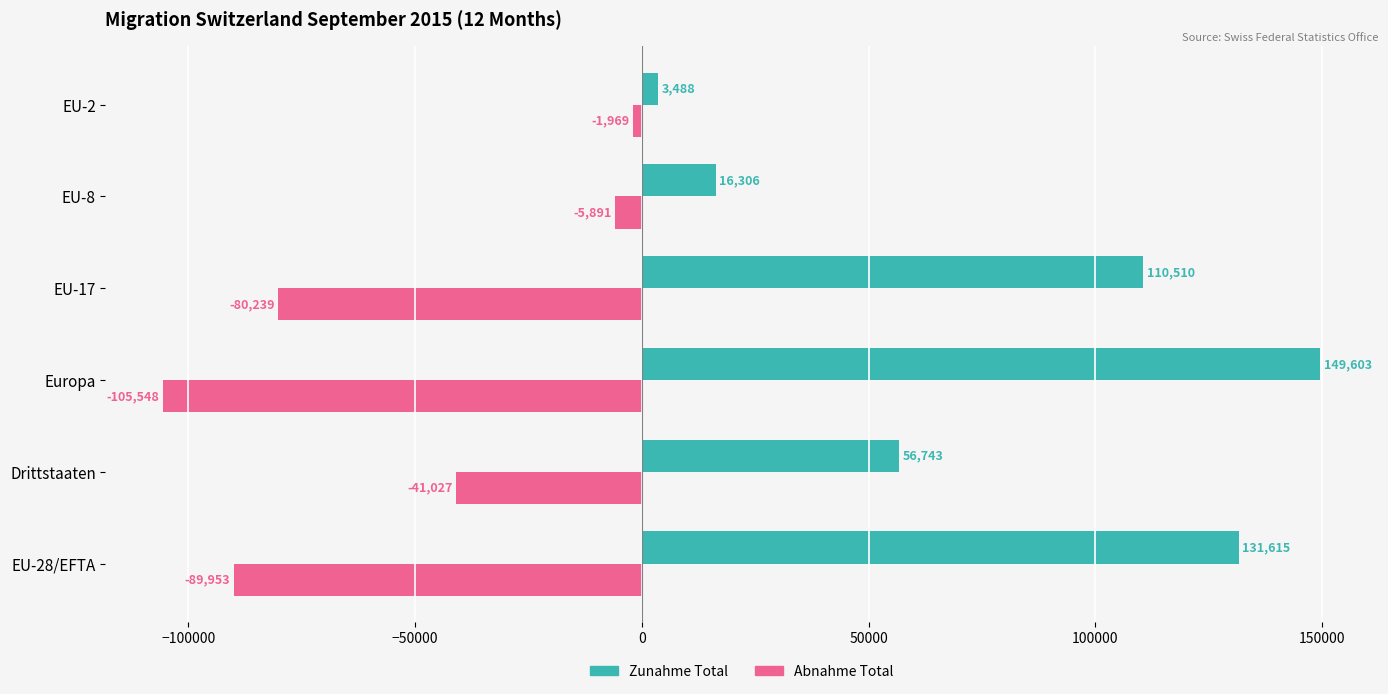

Which category has the highest value across all series?

Europa